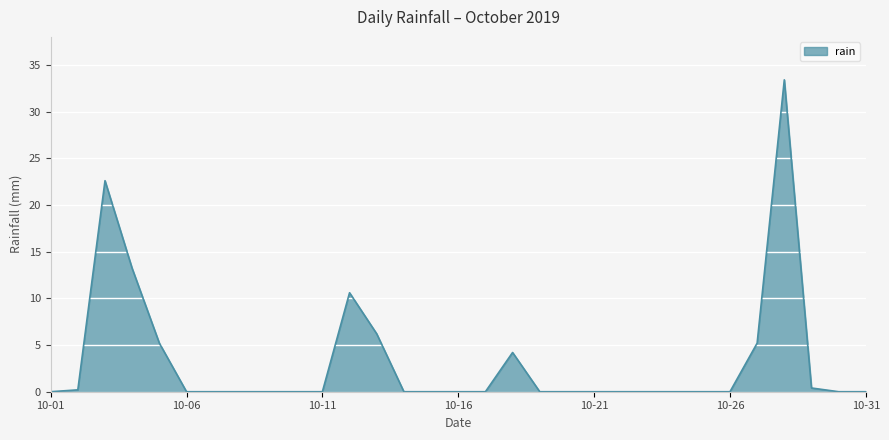

What is the greatest value displayed?

33.4